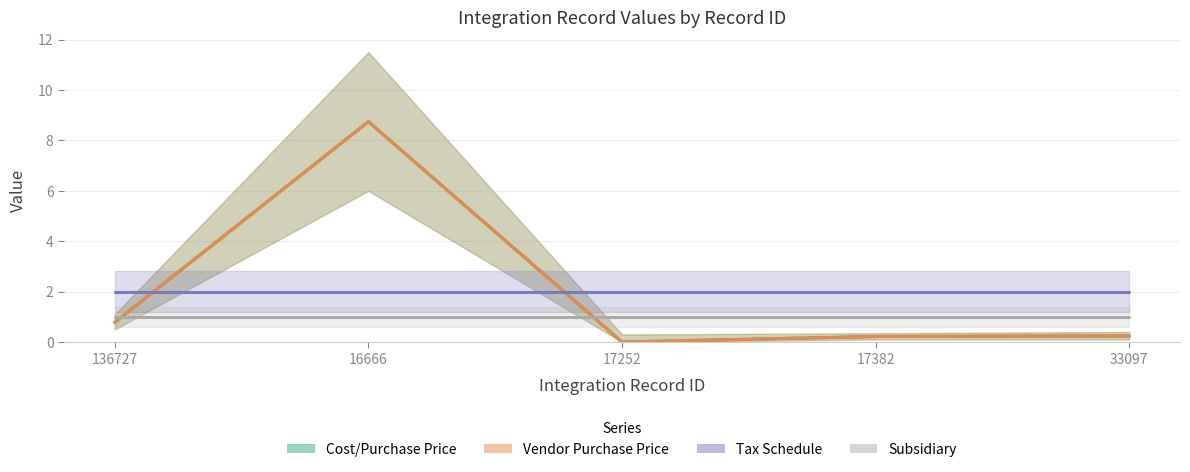

What is the value of the Tax Schedule point at the 2nd from the left?

2.0